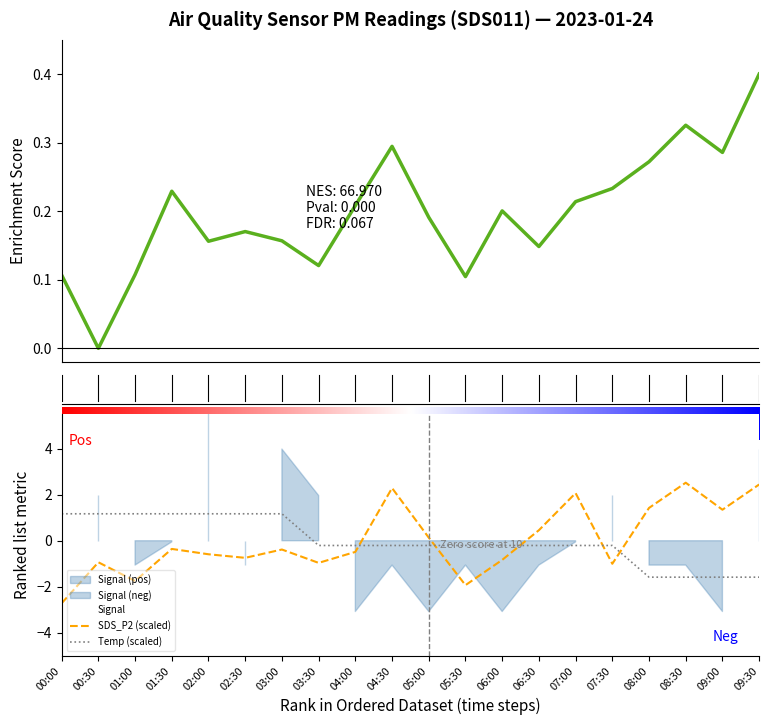

Is the value of SDS_P2 (scaled) at 07:30 greater than the value of Temp (scaled) at 08:00?

Yes